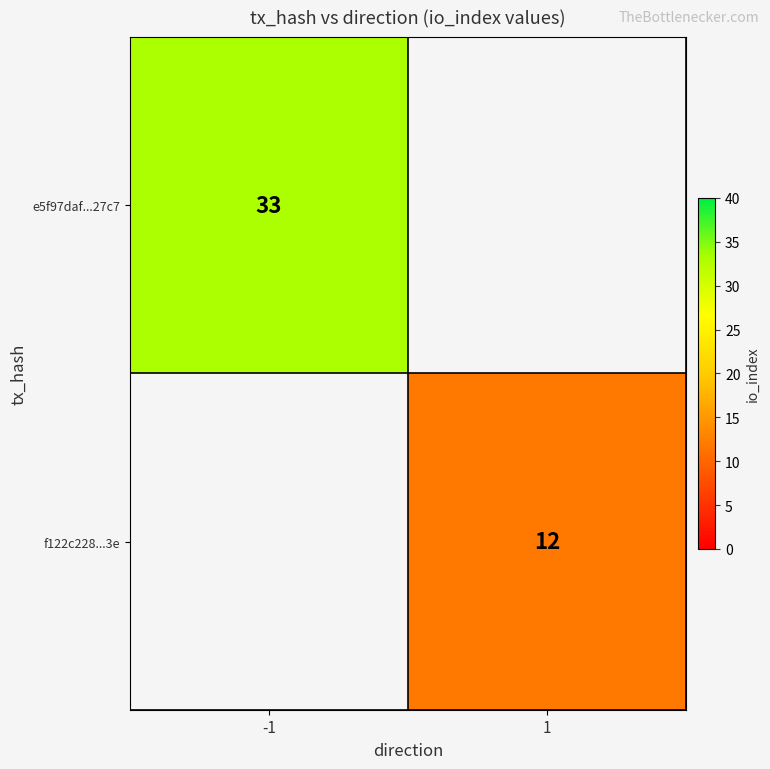

Is it true that e5f97daf...27c7 equals 44 at -1?

False